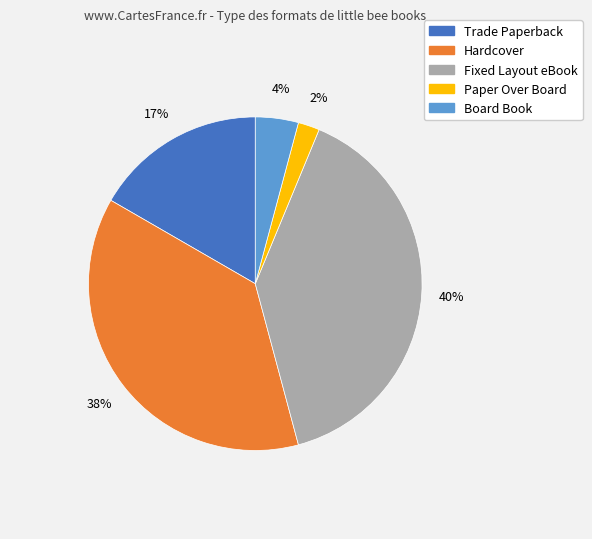

What is the ratio of the value at Trade Paperback to the value at Hardcover?

0.4